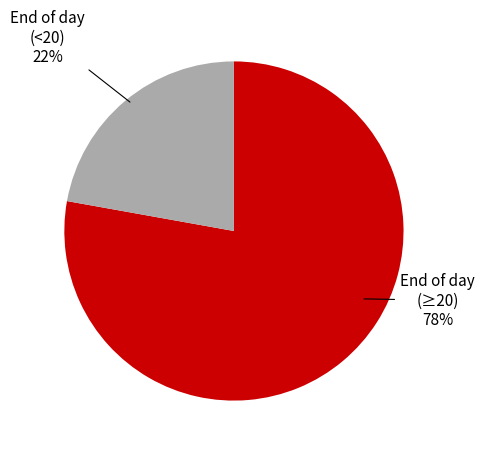

Which has a higher value, End of day (<20) or End of day (≥20)?

End of day (≥20)